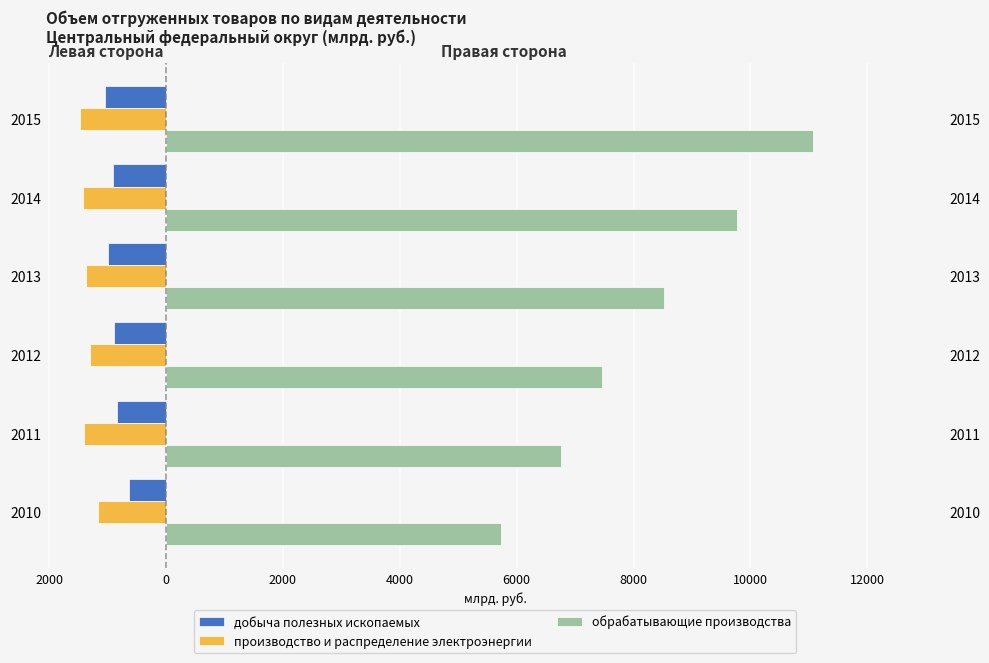

Does the chart contain any negative values?

Yes